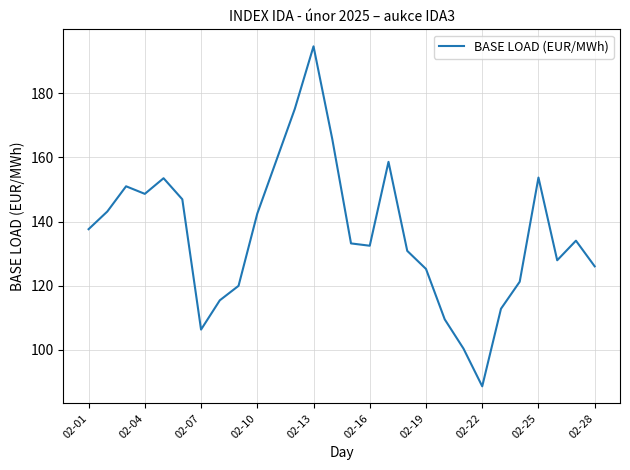

What is the minimum value shown in the chart?

88.7